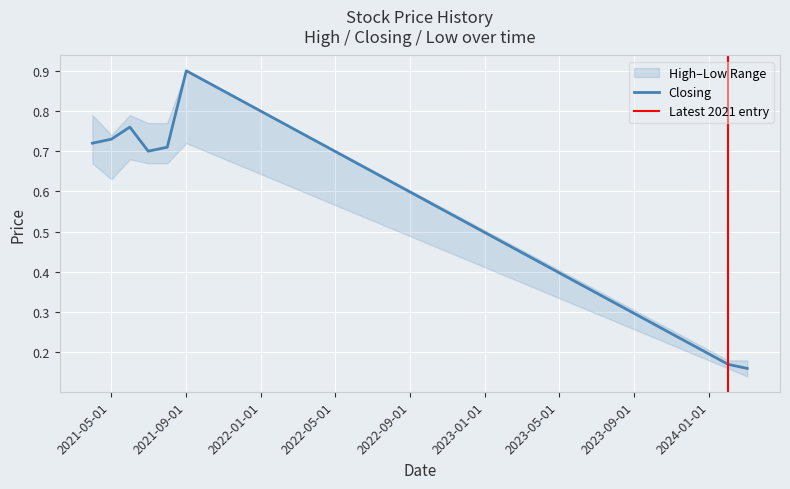

True or false: Closing and High intersect in this chart.

False